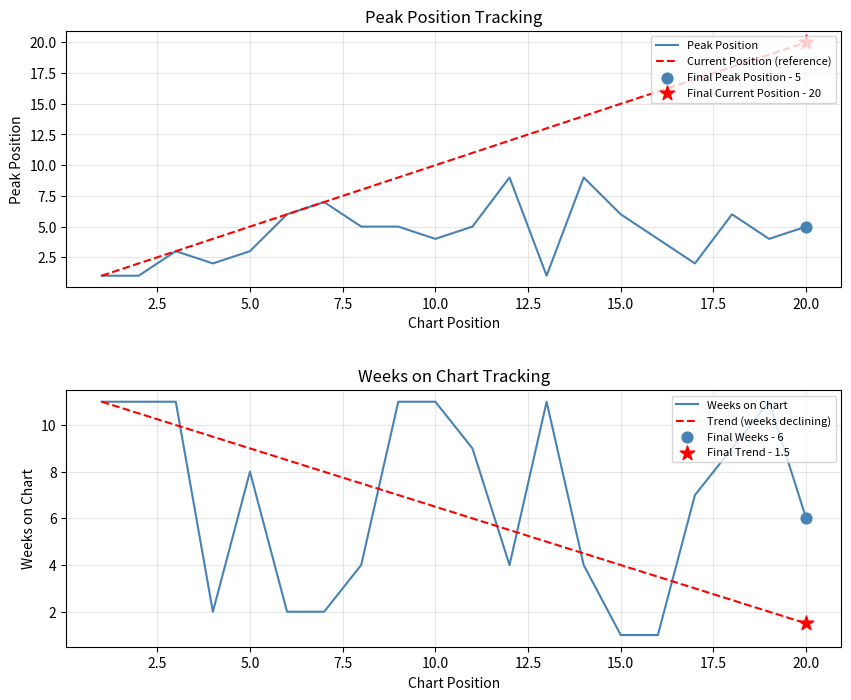

Which series has the largest Y range (max minus min)?

Current Position (reference)